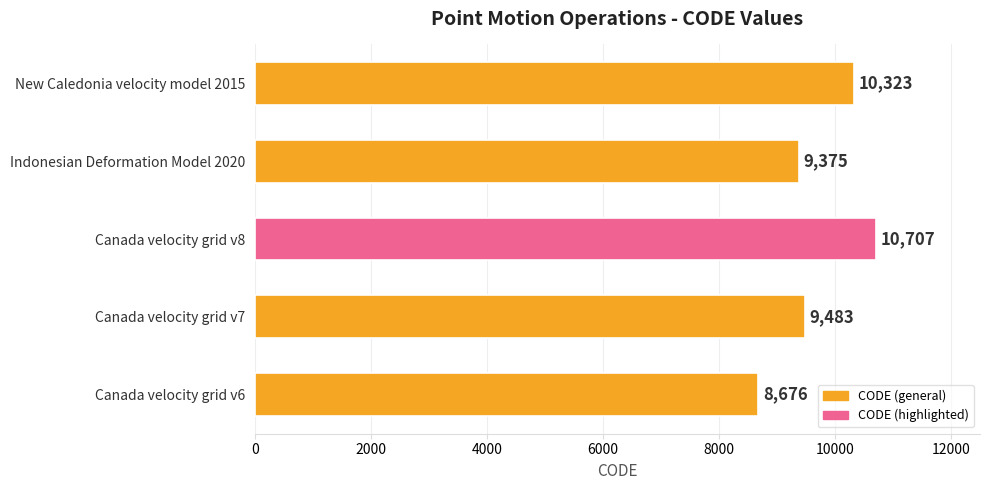

What is the smallest value displayed?

8676